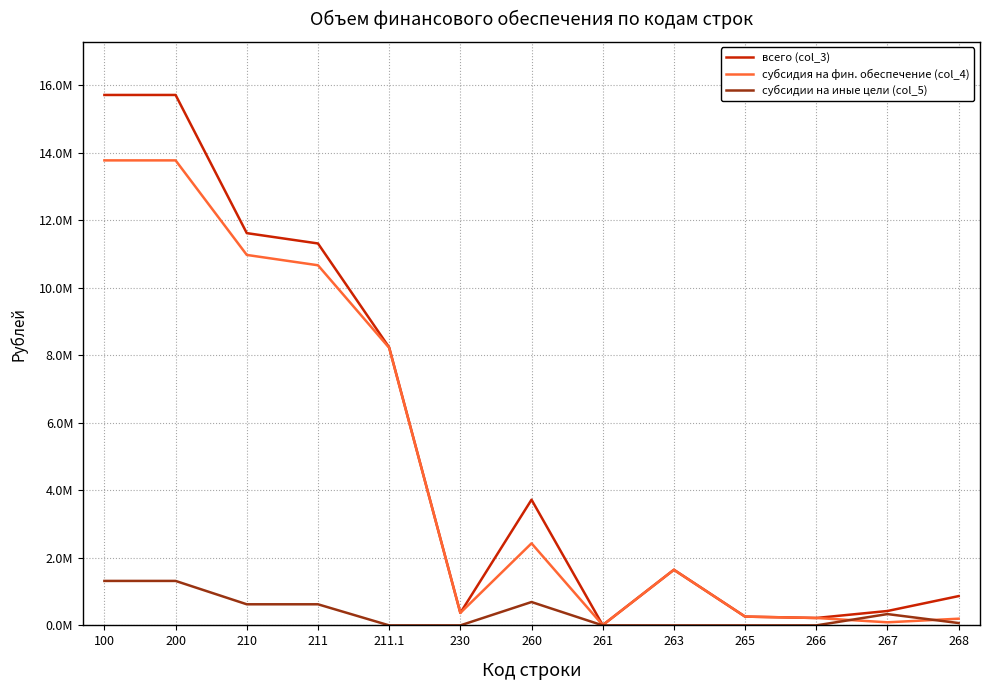

What is the label of the 13th point from the left?

268